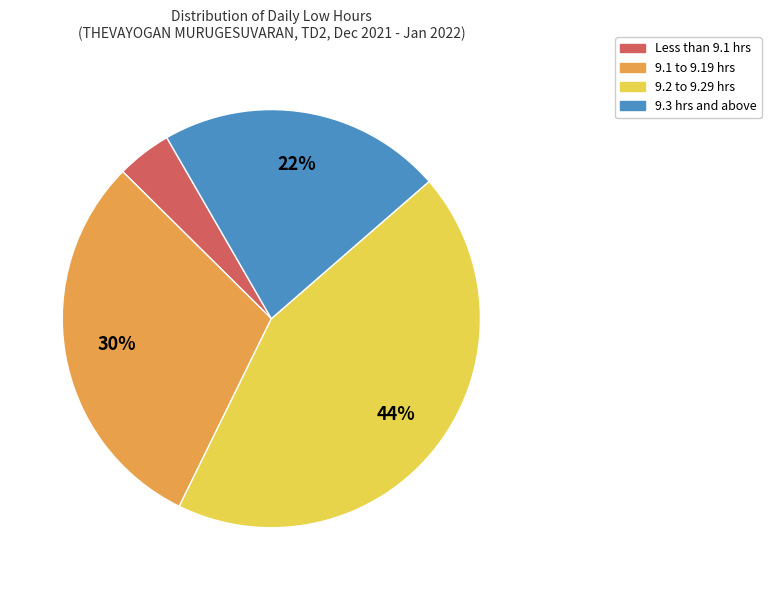

Is it true that 9.2 to 9.29 hrs is 52% of the pie?

False